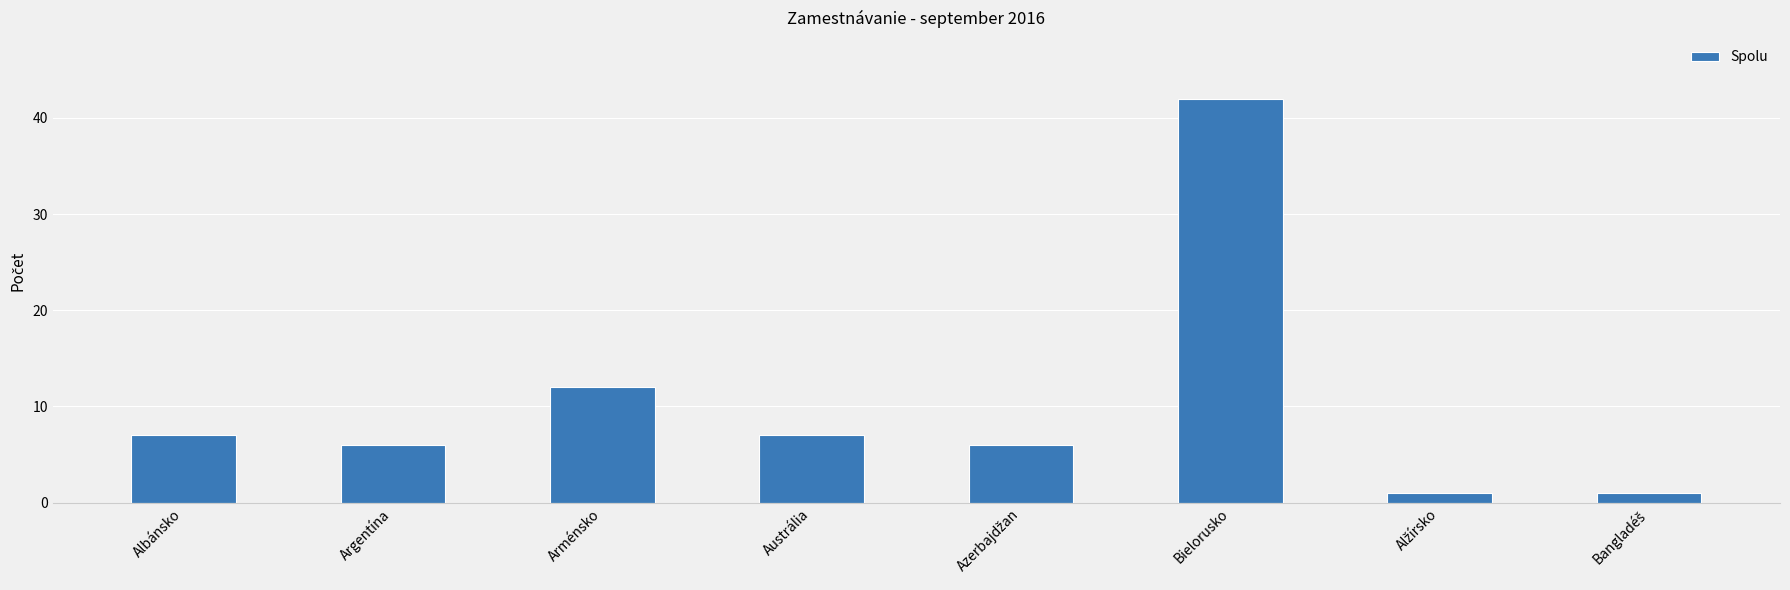

Which has a higher value, Albánsko or Argentína?

Albánsko